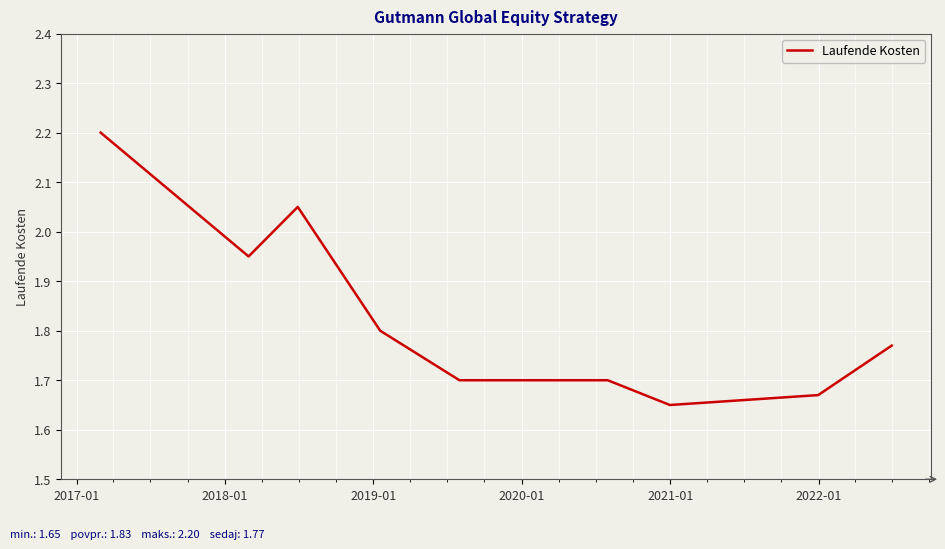

What is the greatest value displayed?

2.2